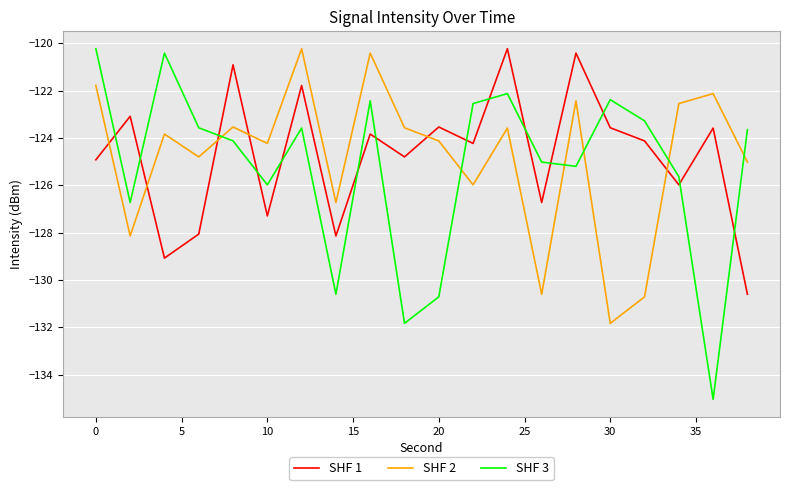

What is the maximum value for SHF 3?

-120.2